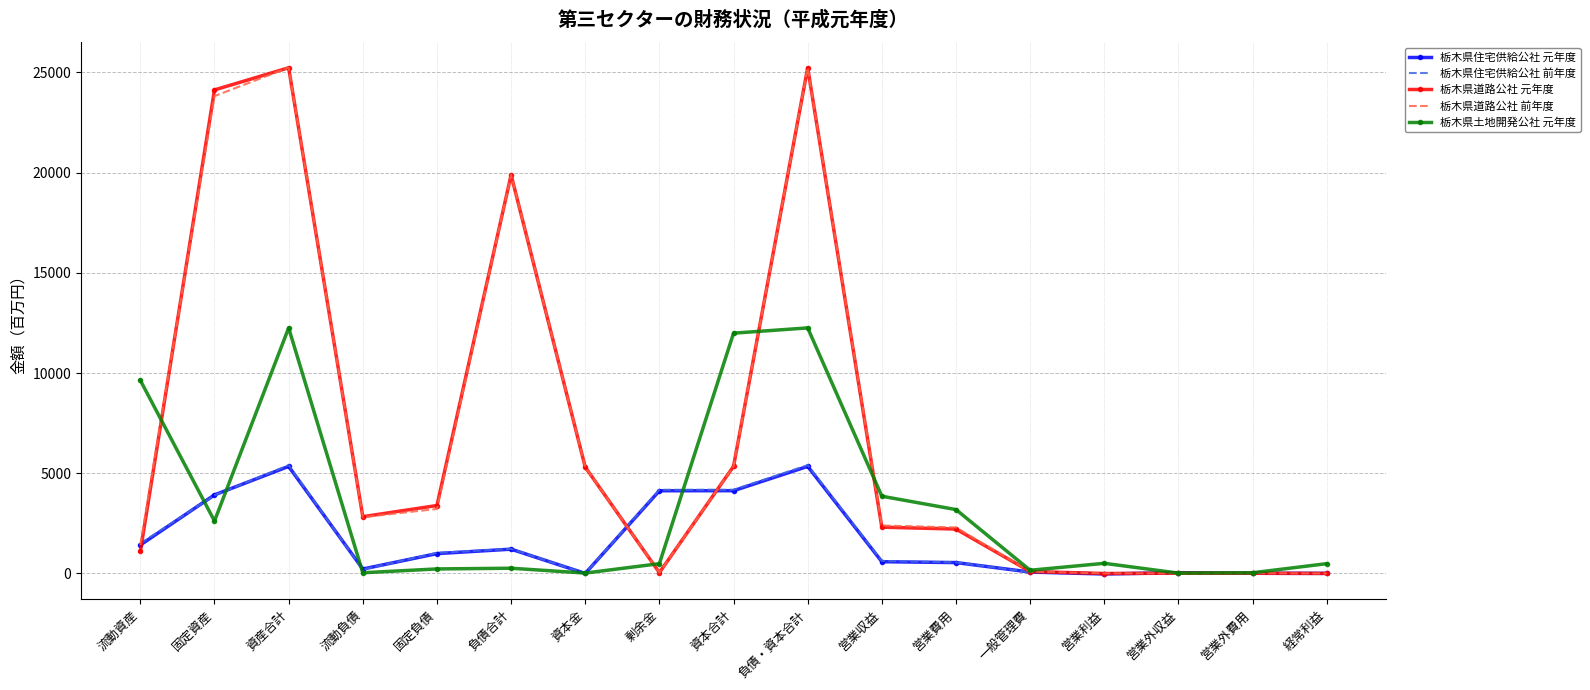

The 栃木県土地開発公社 元年度 series shows 12250 at 負債・資本合計. True or false?

True